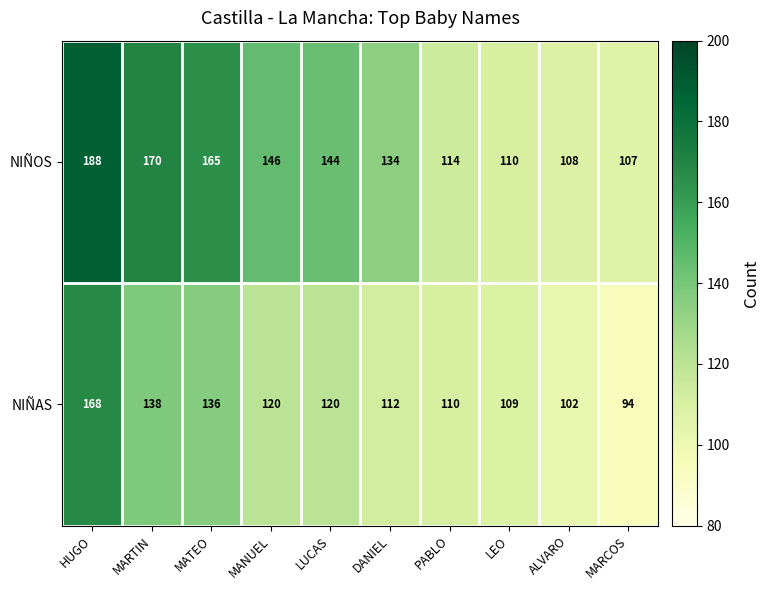

Reading left to right, what are all the values shown in this chart?

NIÑOS: HUGO=188	MARTIN=170	MATEO=165	MANUEL=146	LUCAS=144	DANIEL=134	PABLO=114	LEO=110	ALVARO=108	MARCOS=107
NIÑAS: HUGO=168	MARTIN=138	MATEO=136	MANUEL=120	LUCAS=120	DANIEL=112	PABLO=110	LEO=109	ALVARO=102	MARCOS=94